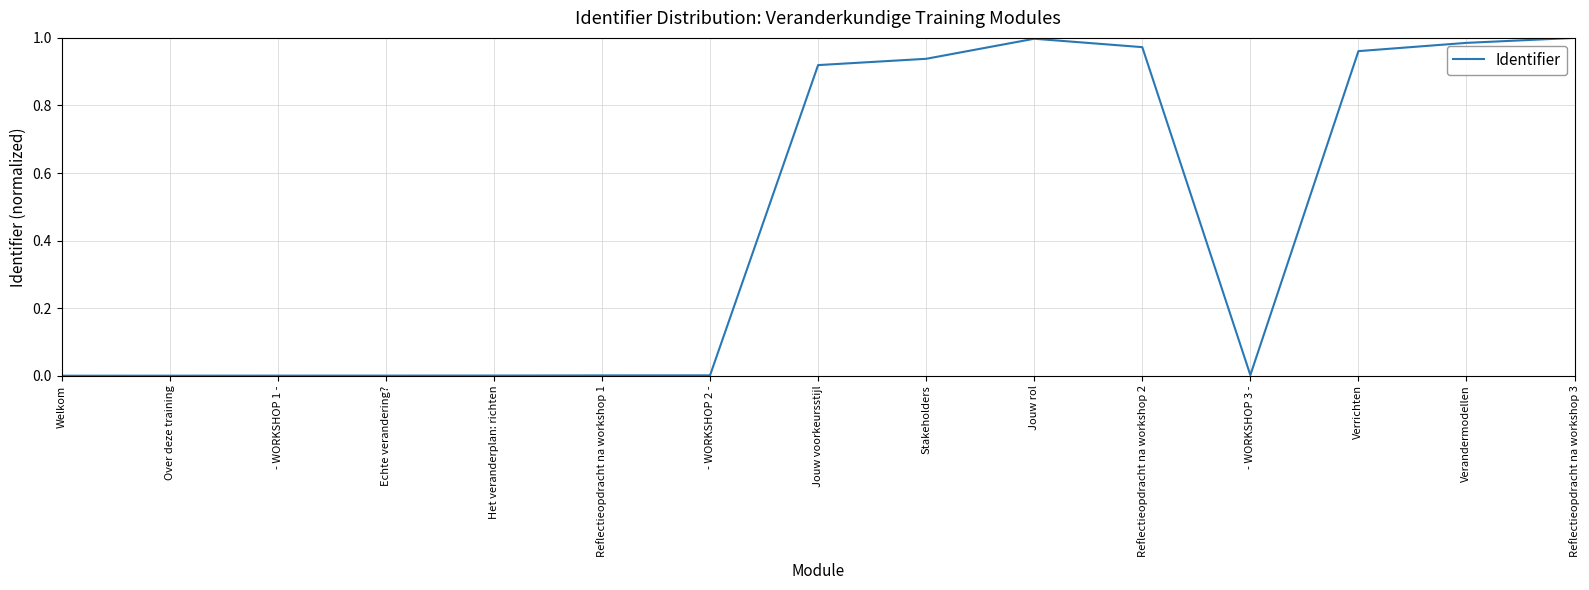

What is the change in value from - WORKSHOP 2 - to Reflectieopdracht na workshop 3?

+1.0